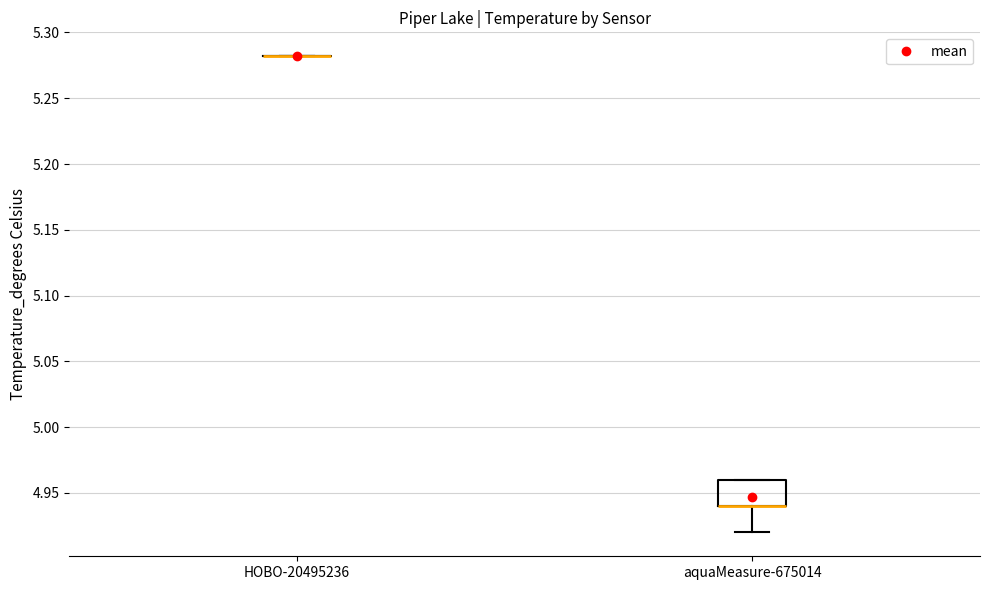

Comparing the boxes themselves (not the whiskers), which one is the tallest?

aquaMeasure-675014